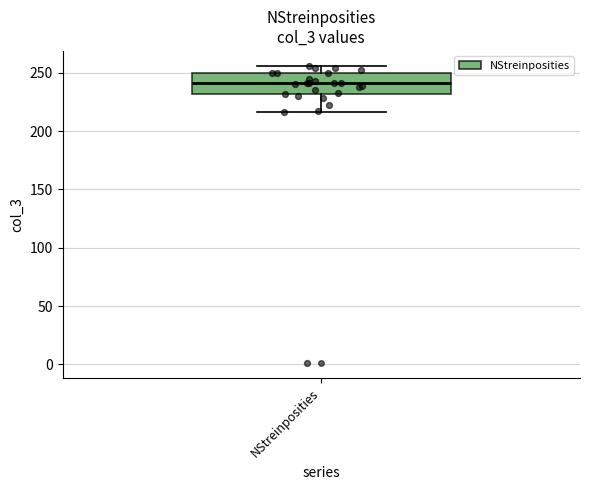

Where does the upper whisker of the box for NStreinposities end on the y-axis? The values are not printed on the chart, so give them approximately, as read against the axis.

255